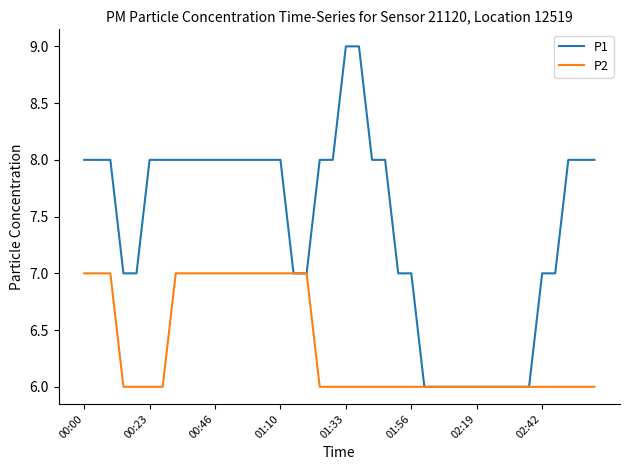

What is the maximum value for P1?

9